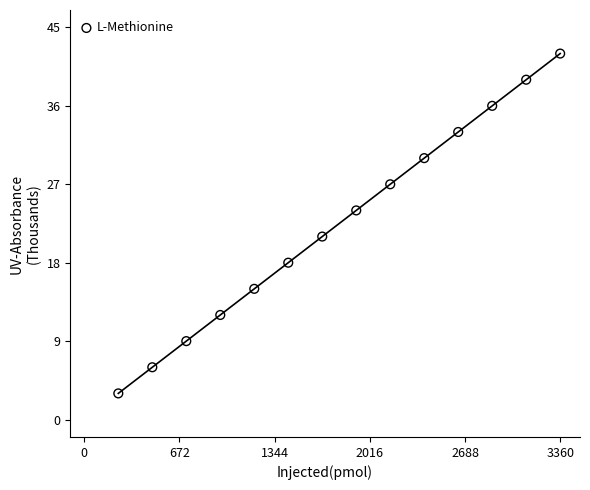

What Y value in the scatter plot is closest to 22?

21